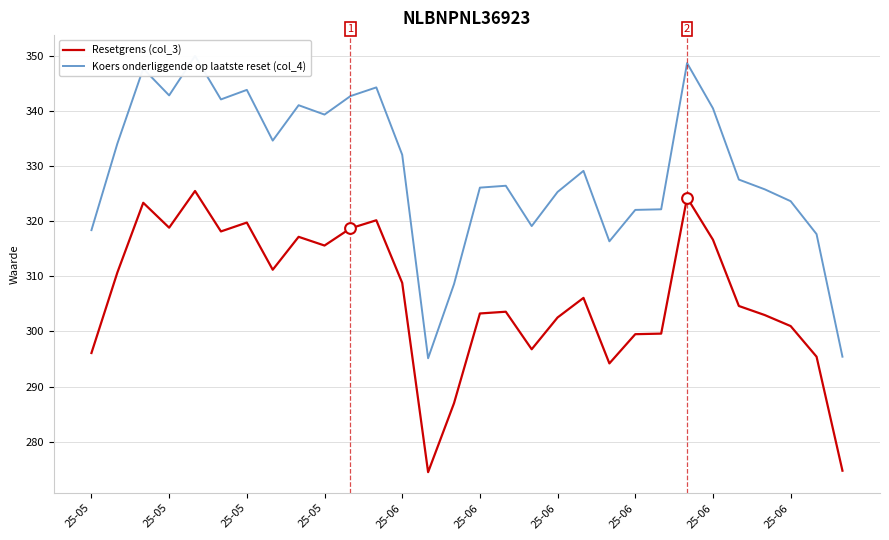

Which series contains the highest Y value?

Koers onderliggende op laatste reset (col_4)